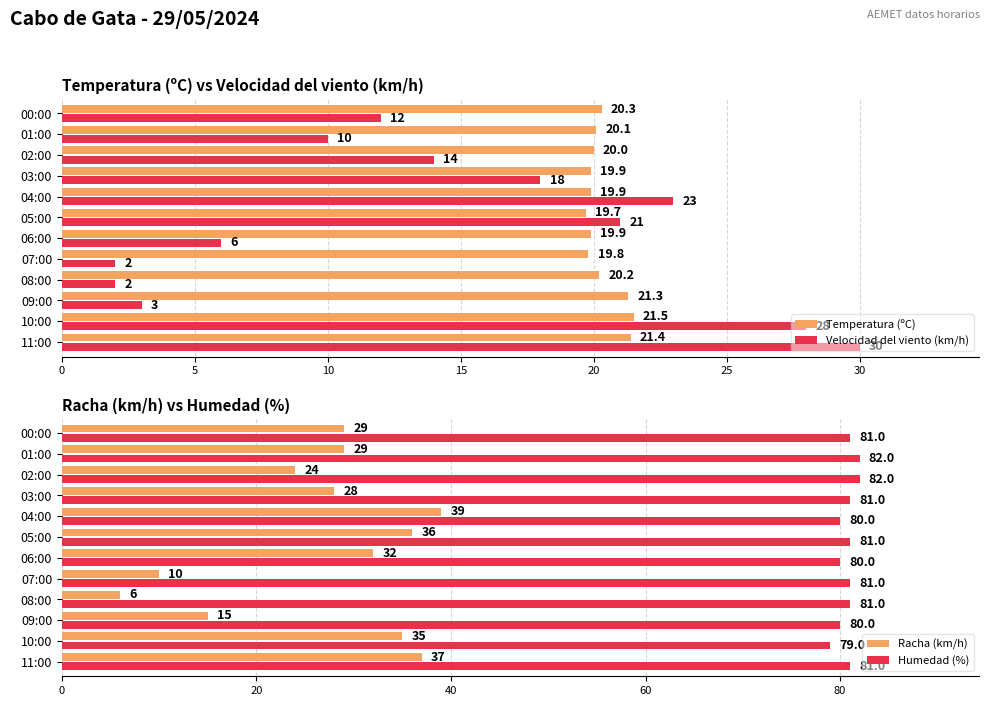

Is it true that Temperatura (ºC) equals 4.9 at 8?

False